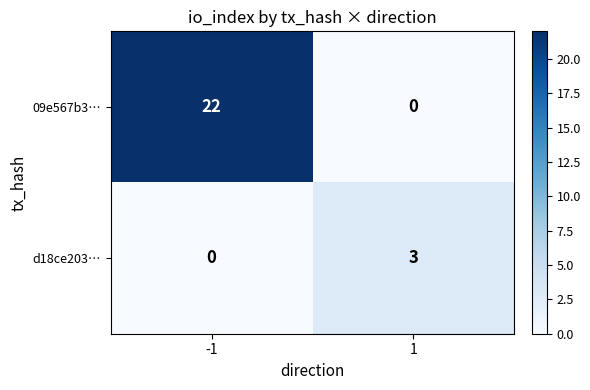

True or false: d18ce203… has a value of 0 at -1.

True